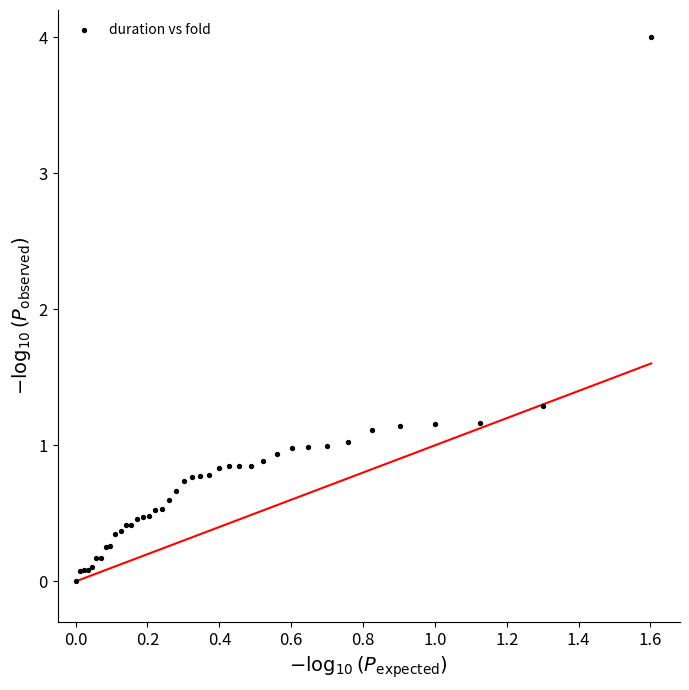

What Y value in the scatter plot is closest to 2?

1.3